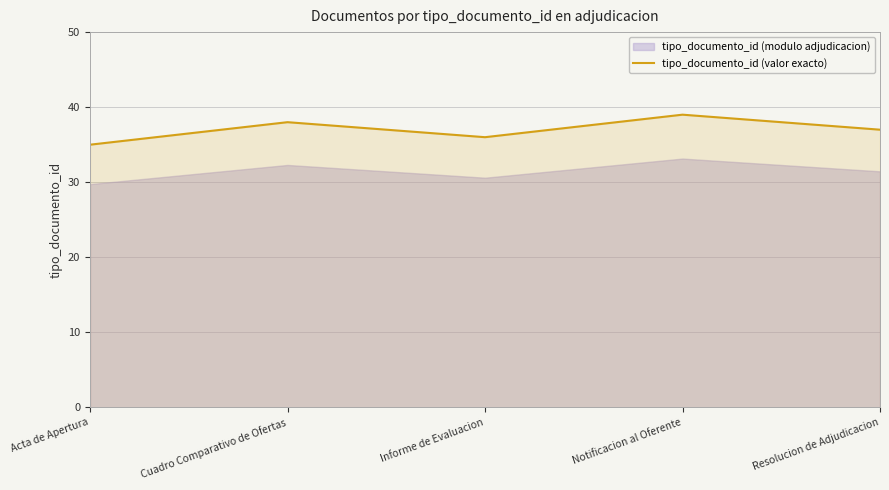

What is the change in value from Acta de Apertura to Resolucion de Adjudicacion?

+2